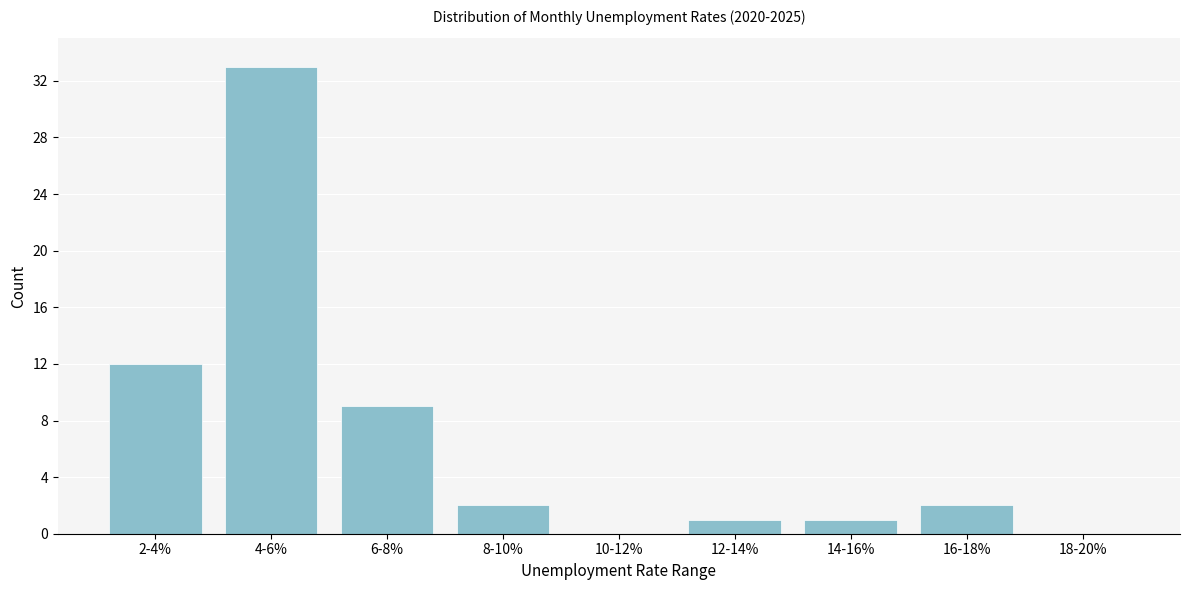

Reading left to right, transcribe all the data shown in this chart.

2-4%=12	4-6%=33	6-8%=9	8-10%=2	10-12%=0	12-14%=1	14-16%=1	16-18%=2	18-20%=0